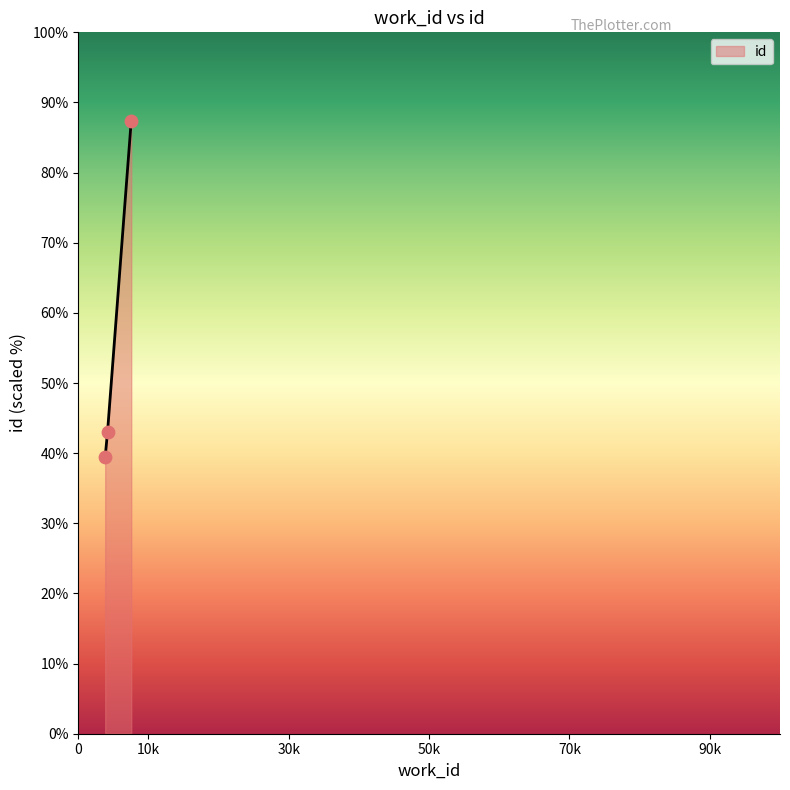

What is the sum of all values?

169.9